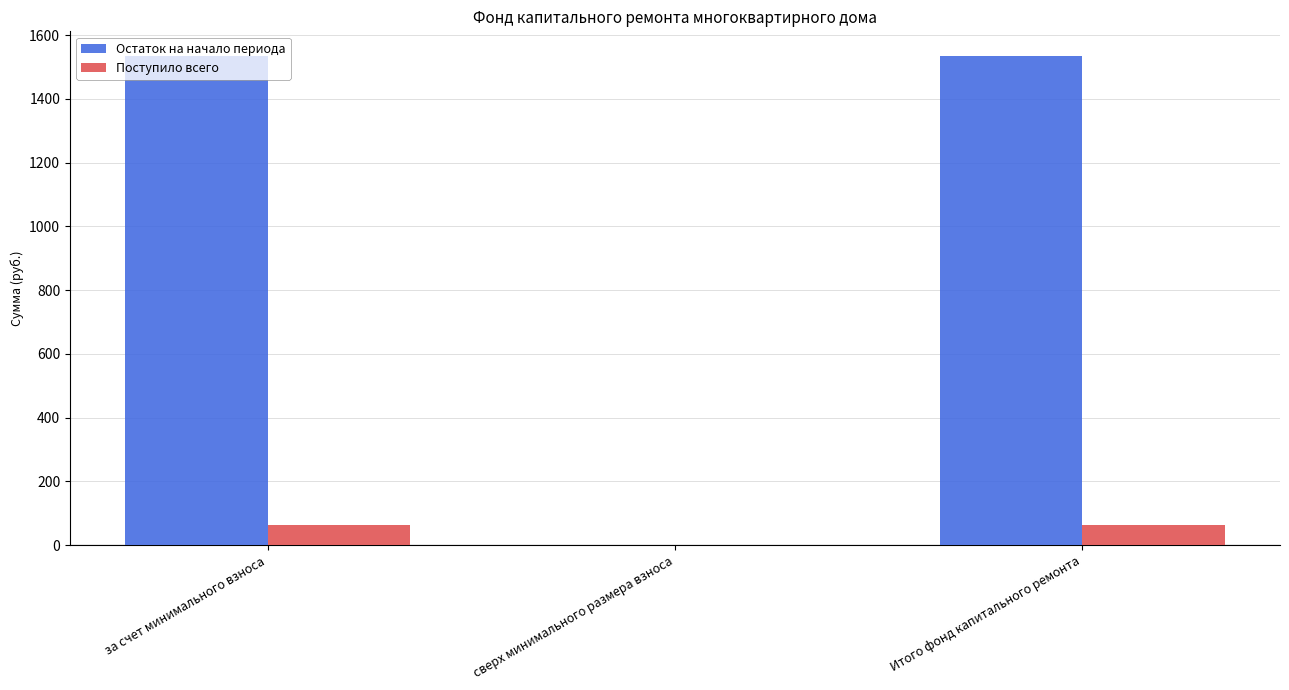

Between сверх минимального размера взноса and Итого фонд капитального ремонта, which series saw the biggest shift?

Остаток на начало периода